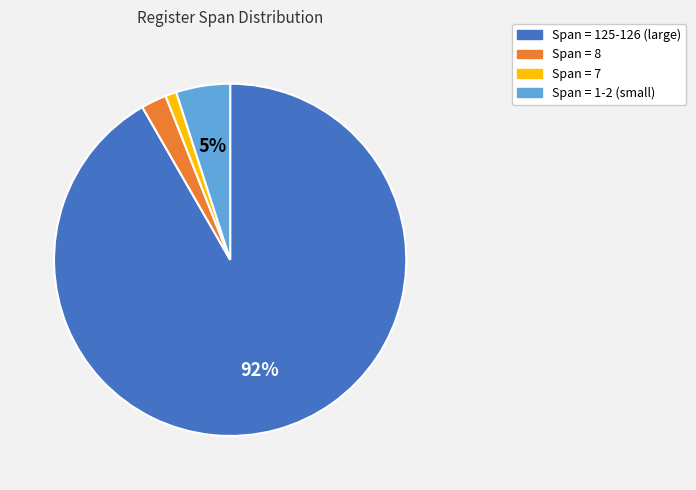

Is there a majority slice in this chart?

Yes